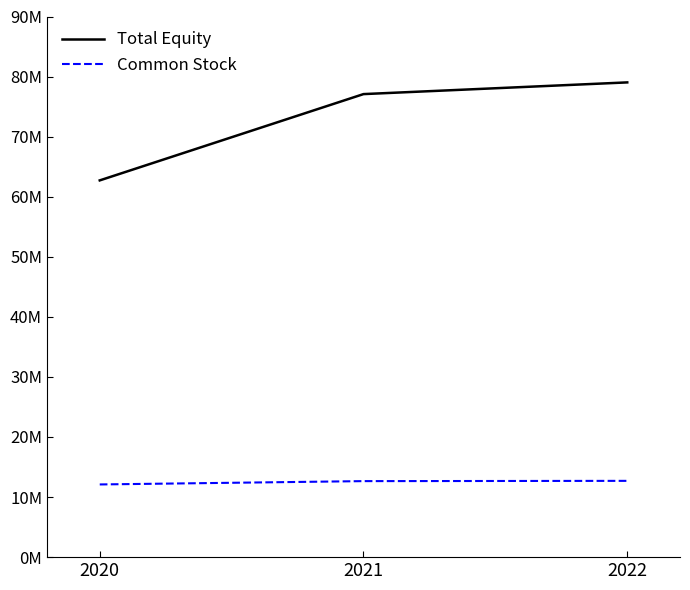

Does the chart have visible grid lines?

No